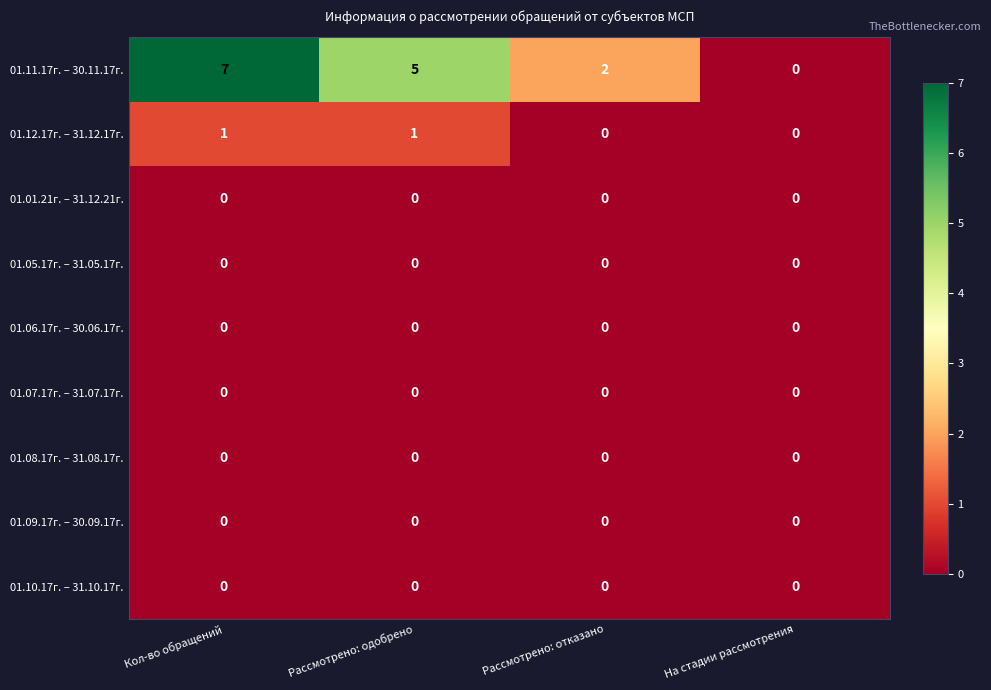

How many data points does each series have?

4